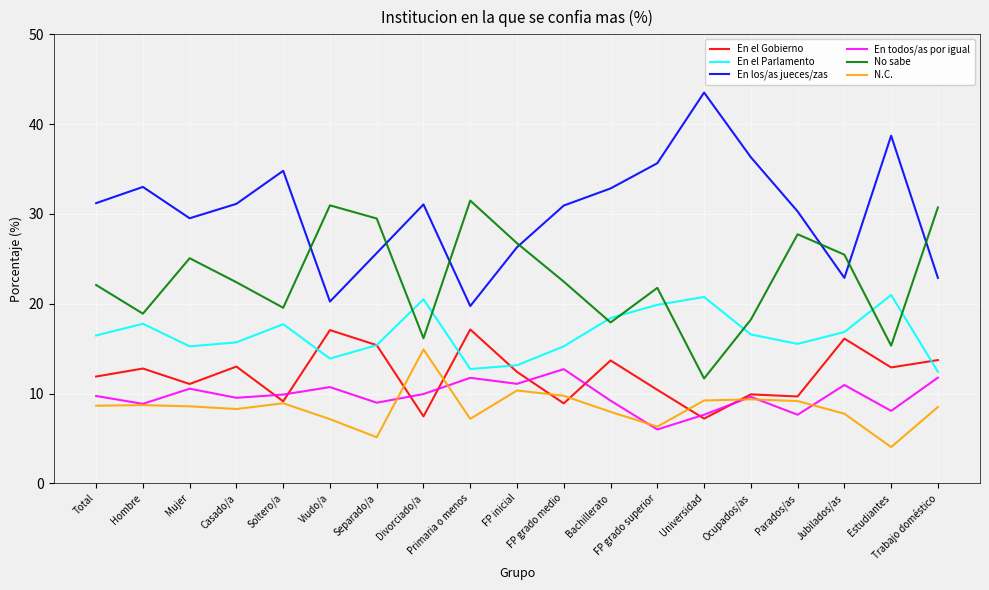

Does the chart display data point markers on the line(s)?

No